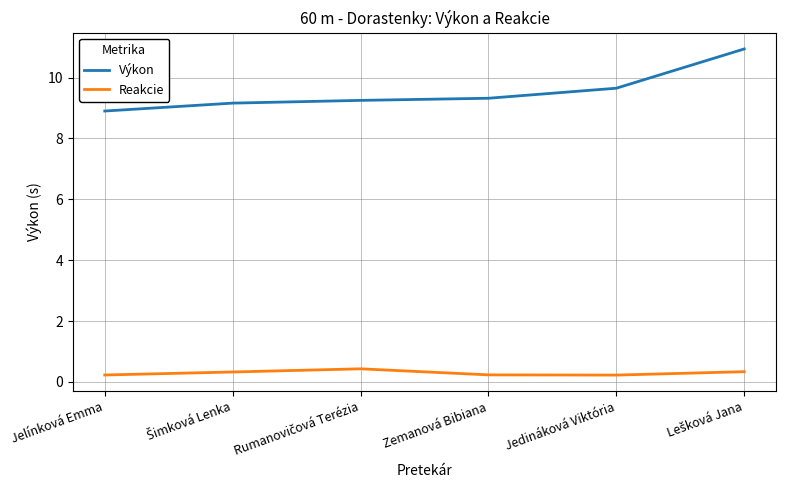

What is the sum of all Výkon values?

57.2